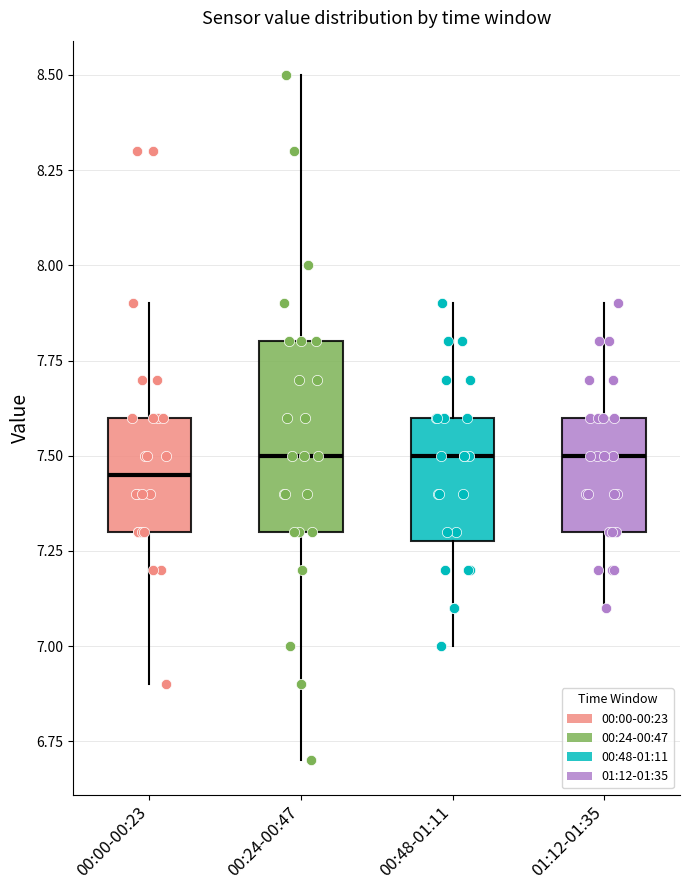

Reading left to right, transcribe this box plot: for each box, give where its median line is, the range the box spans, and where its two whiskers end, as read against the y-axis. The values are not printed on the chart, so give them approximately, as read against the axis.

00:00-00:23: median 7.45, box 7.30 to 7.60, whiskers 6.90 to 7.90
00:24-00:47: median 7.50, box 7.30 to 7.80, whiskers 6.70 to 8.50
00:48-01:11: median 7.50, box 7.30 to 7.60, whiskers 7.00 to 7.90
01:12-01:35: median 7.50, box 7.30 to 7.60, whiskers 7.10 to 7.90